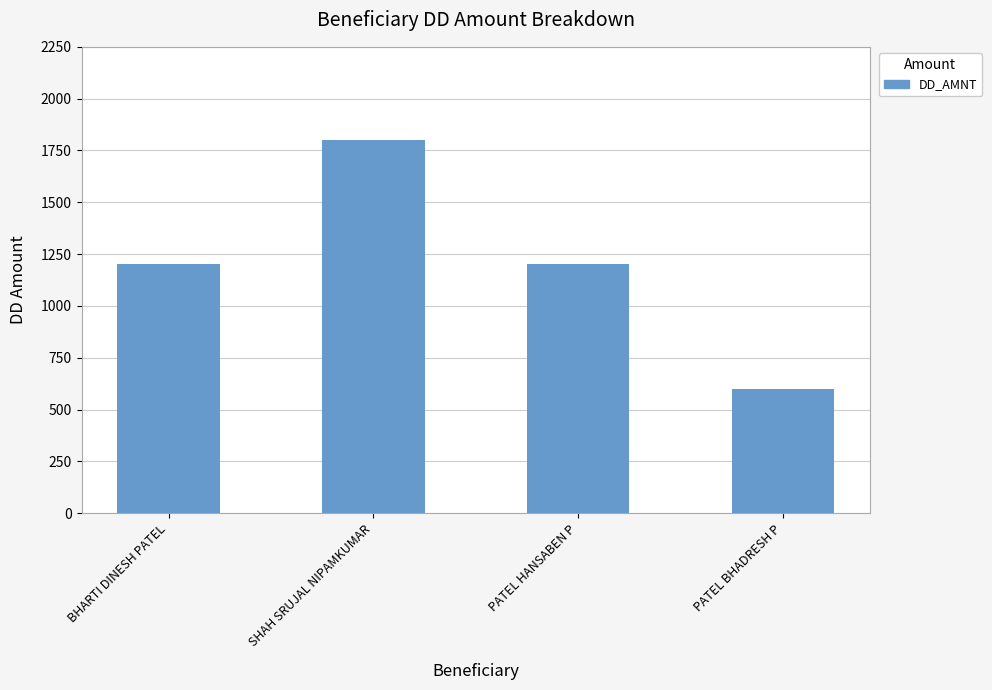

Between SHAH SRUJAL NIPAMKUMAR and BHARTI DINESH PATEL, which is larger?

SHAH SRUJAL NIPAMKUMAR